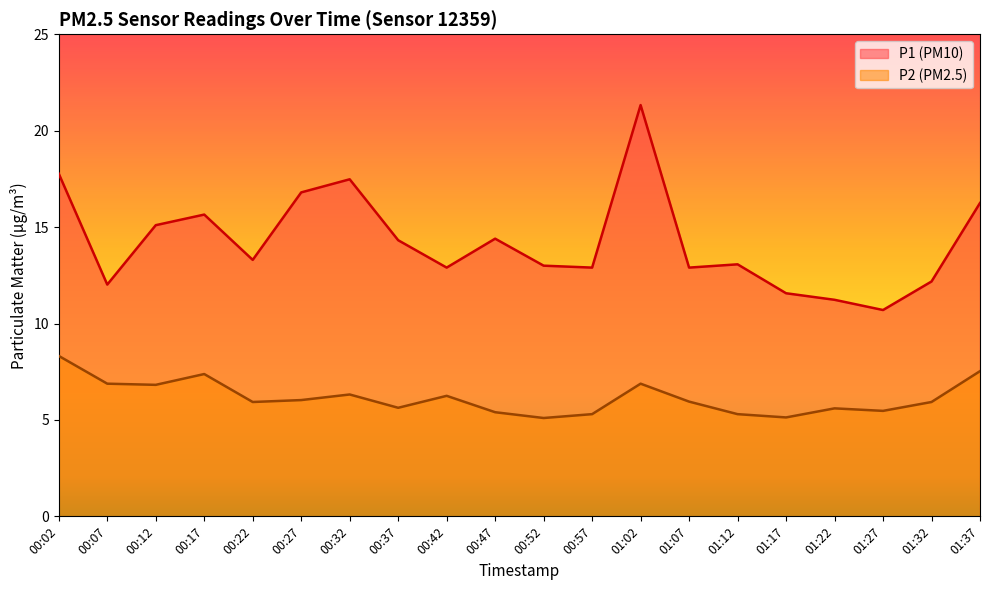

Which category has the highest value in the P2 series?

00:02